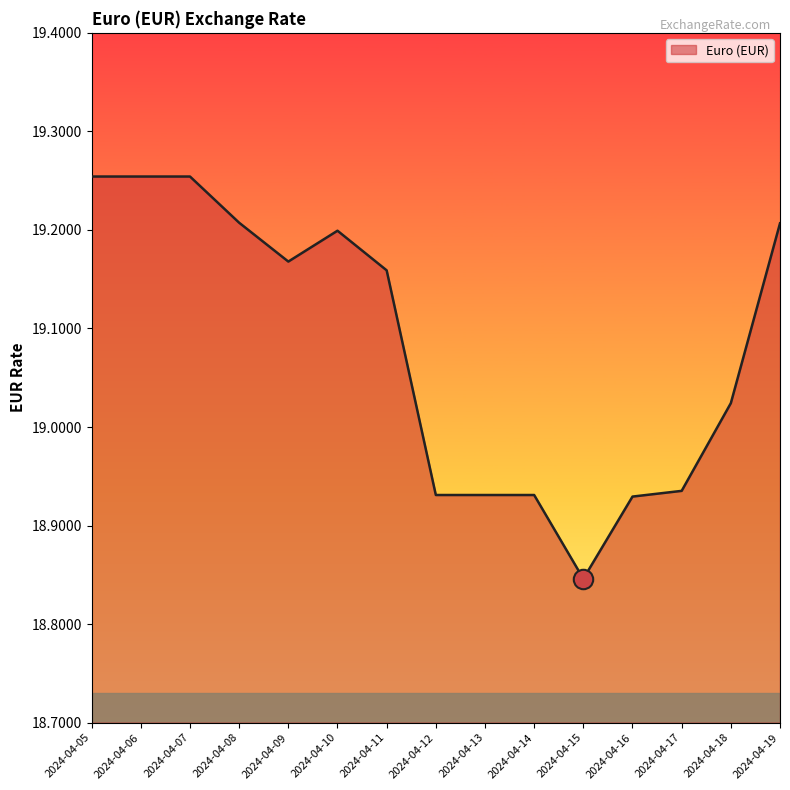

The chart shows a value of 6.9 at 2024-04-07. True or false?

False